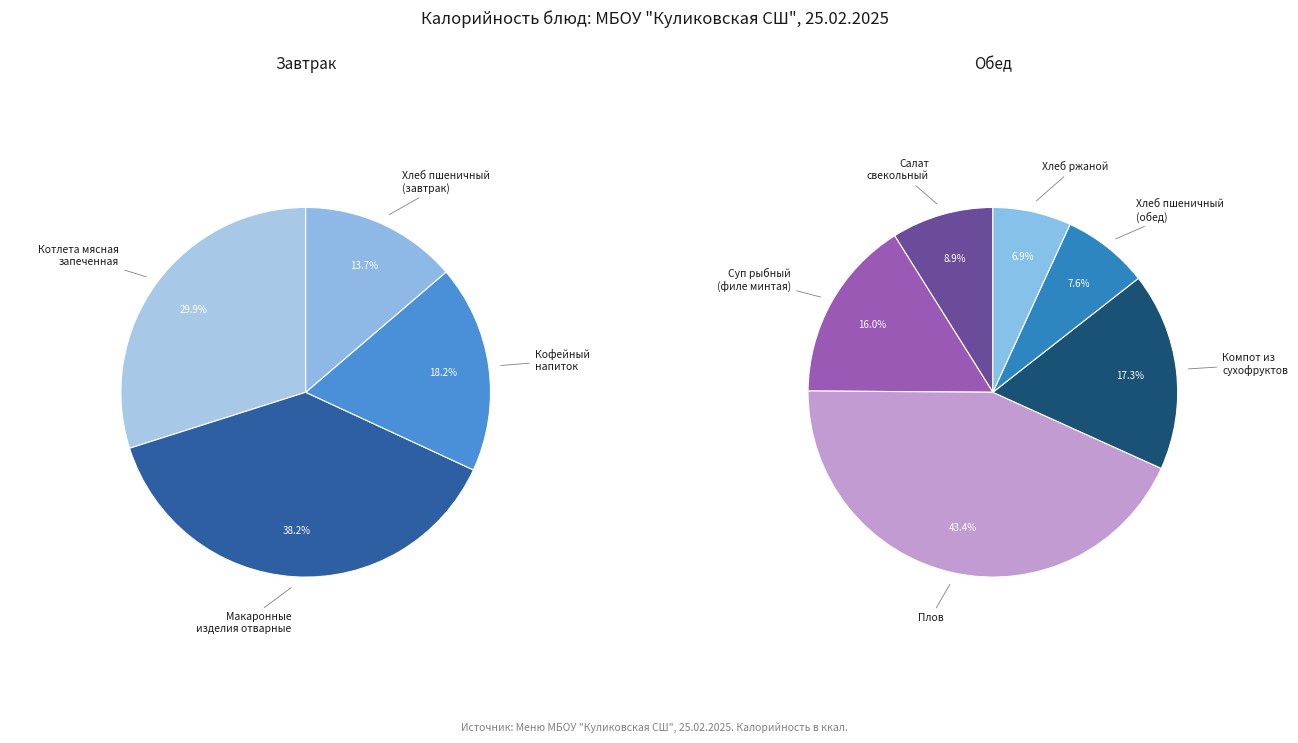

Which category has the biggest portion of the pie?

Плов